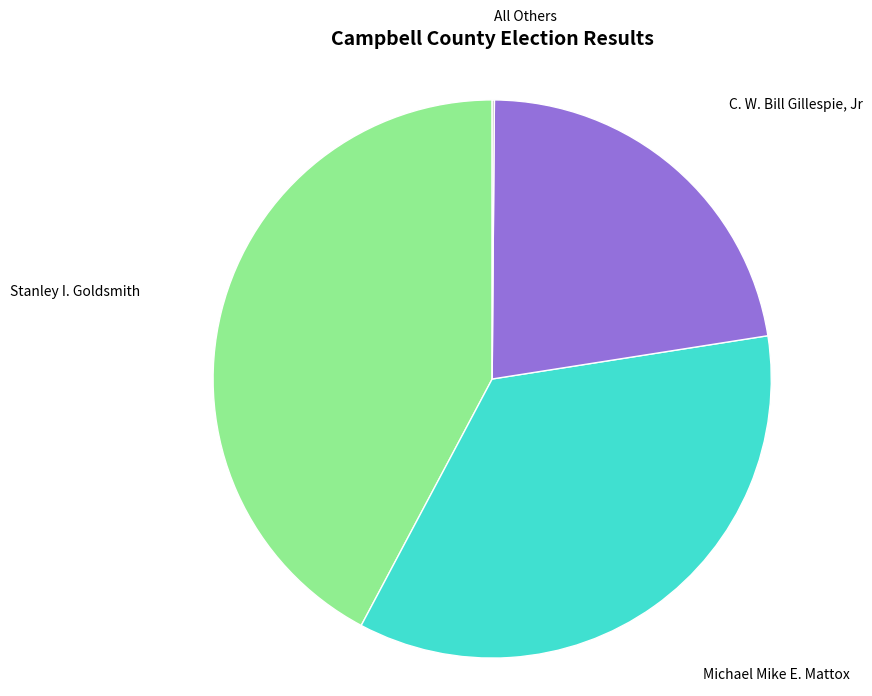

Is there any slice that represents more than half of the pie?

No